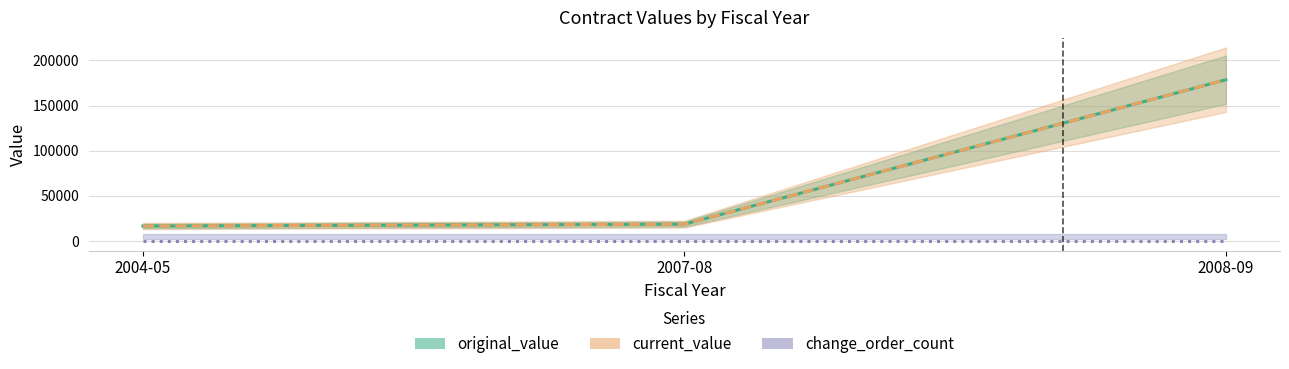

What is the value of the current_value point at the 3rd from the left?

178630.0